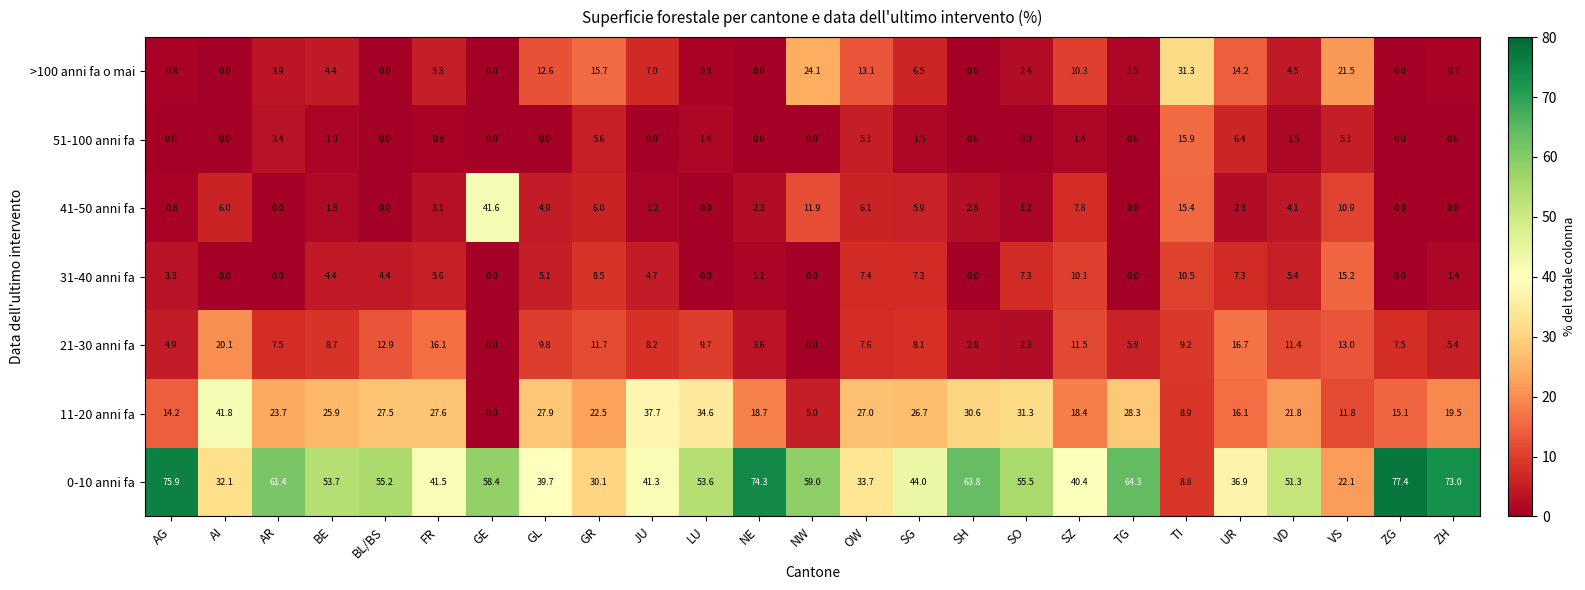

What is the sum of all 11-20 anni fa values?

562.6